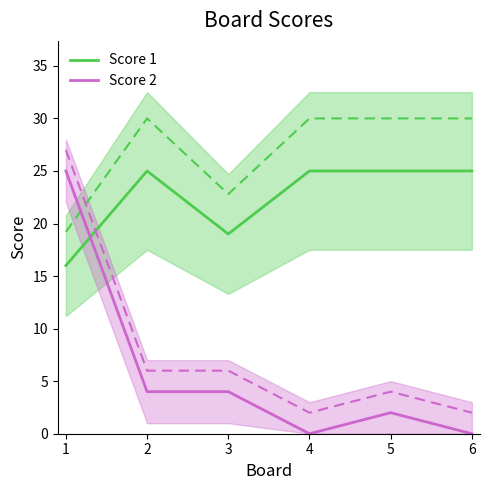

How many data points does each series have?

6